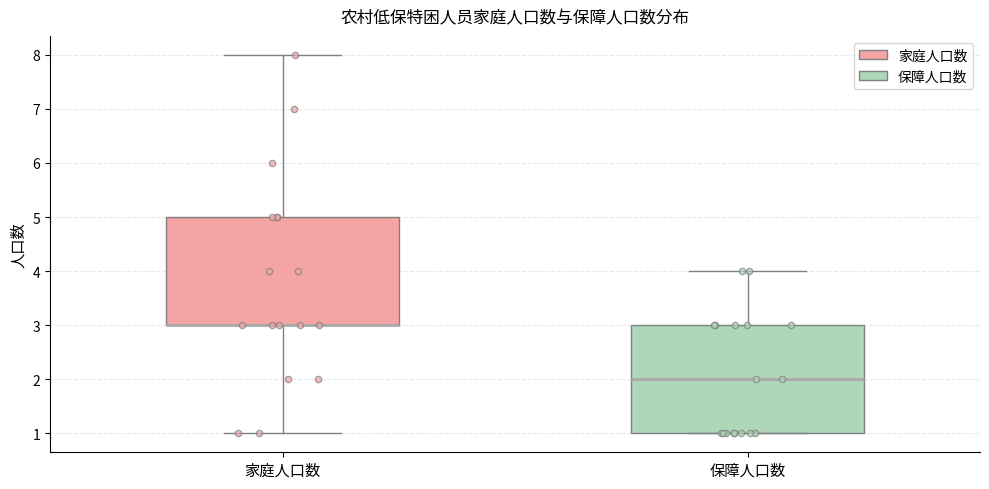

Reading left to right, read every box against the y-axis: the position of its median line, the range the box covers, and the ends of its whiskers. The values are not printed on the chart, so give them approximately, as read against the axis.

家庭人口数: median 3 (drawn on the box's lower edge), box 3 to 5, whiskers 1 to 8
保障人口数: median 2, box 1 to 3, whiskers 1 to 4